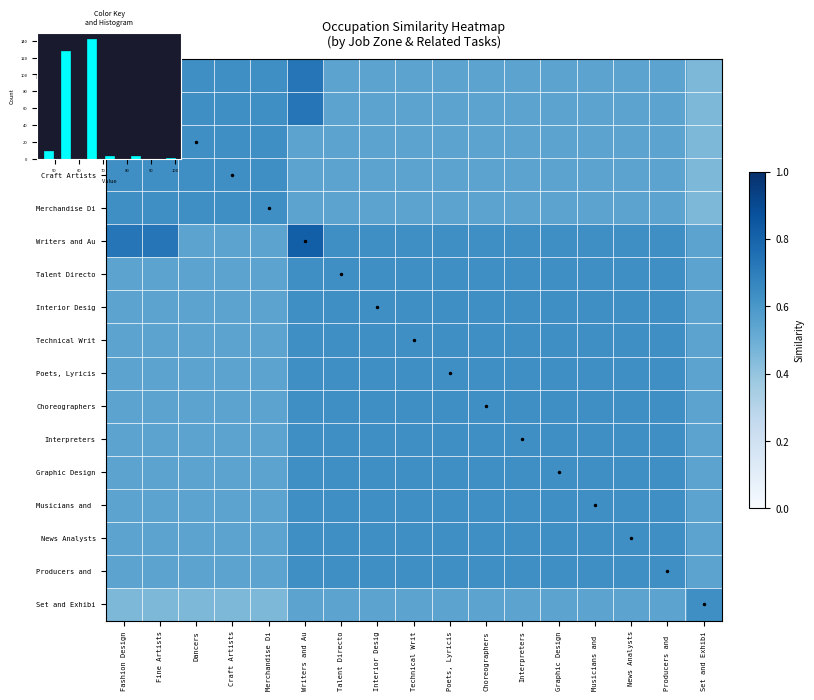

List the series in order of their peak value, lowest first.

Dancers, Craft Artists, Merchandise Di, Talent Directo, Interior Desig, Technical Writ, Poets, Lyricis, Choreographers, Interpreters, Graphic Design, Musicians and, News Analysts, Producers and, Set and Exhibi, Fine Artists, Writers and Au, Fashion Design